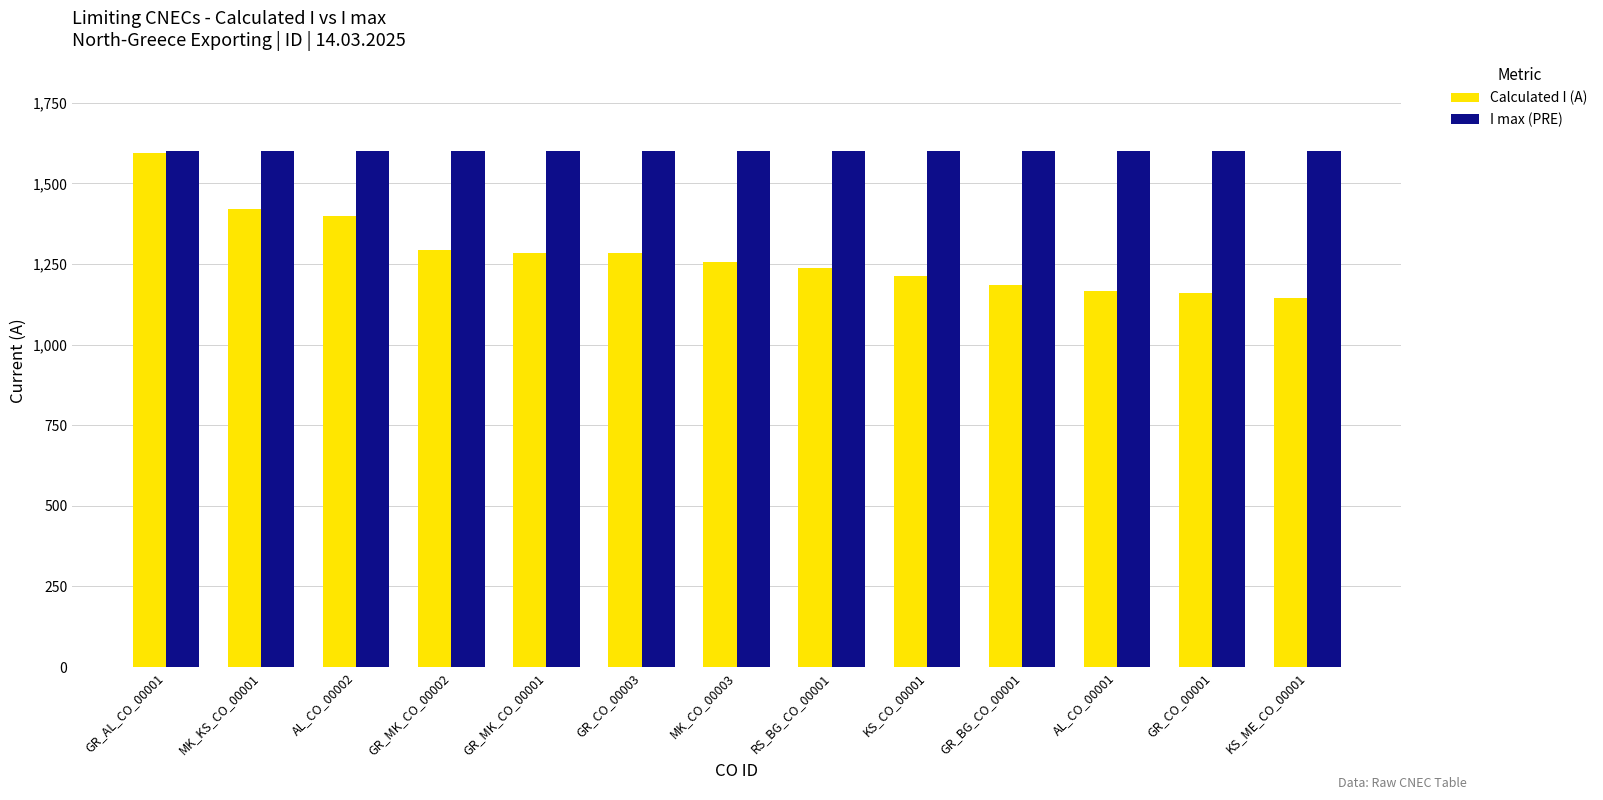

What is the value of the I max (PRE) bar at the 12th from the left?

1600